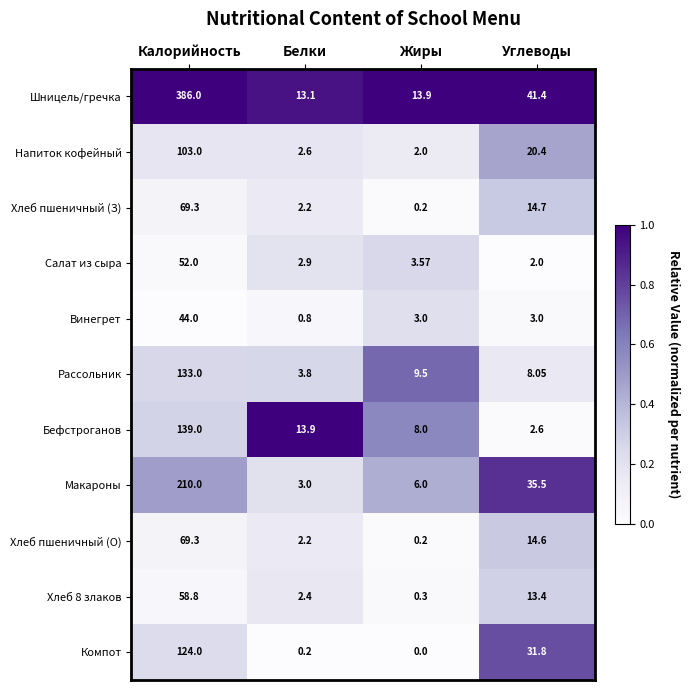

At which label does Напиток кофейный reach its minimum?

Жиры